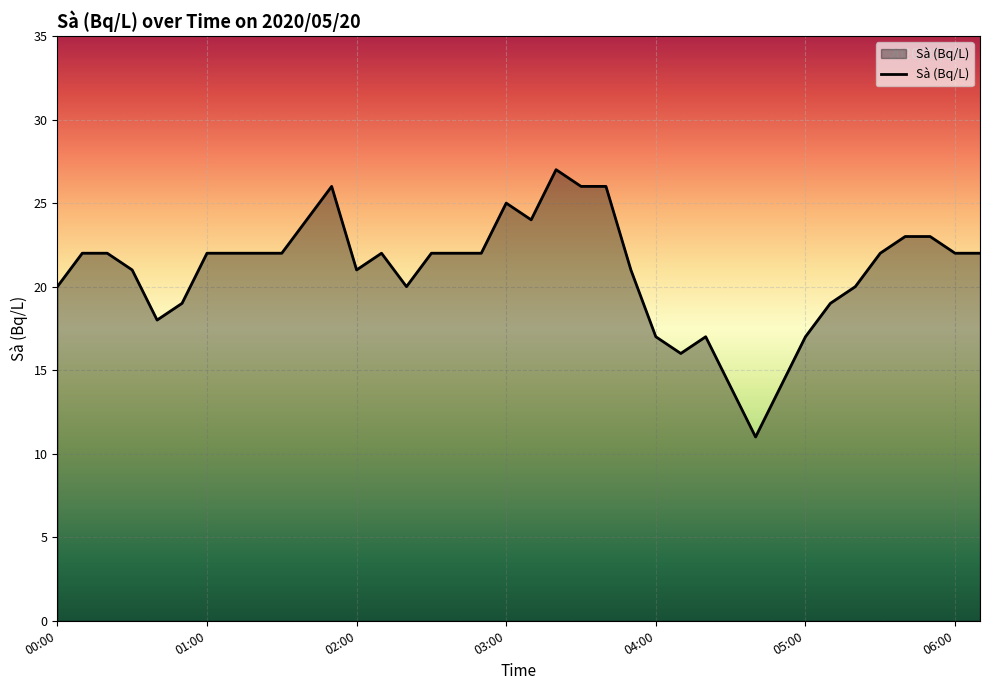

What is the greatest value displayed?

27